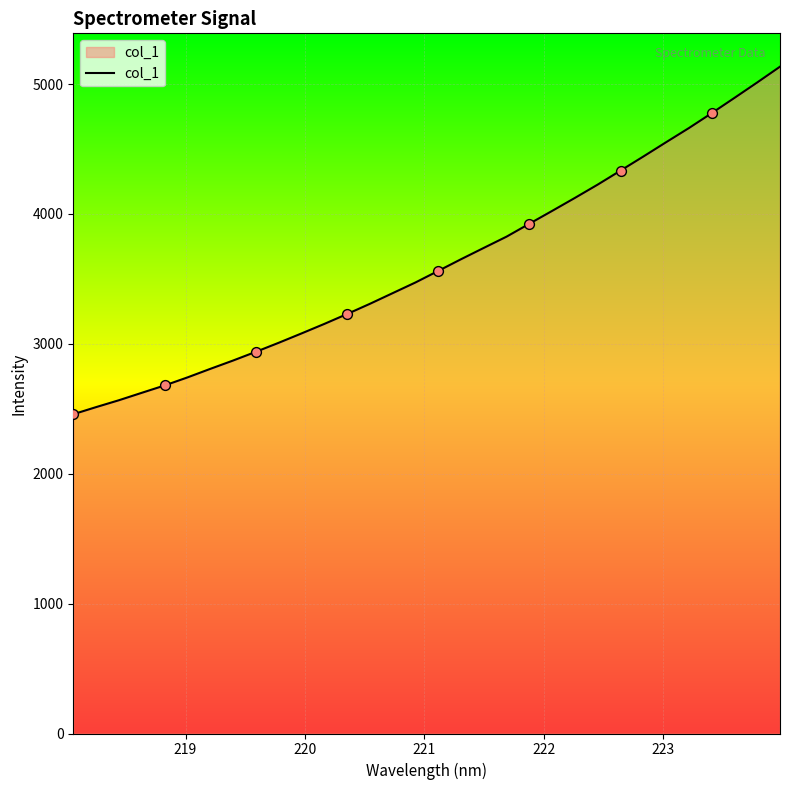

What is the difference between the maximum and minimum values?

2675.5